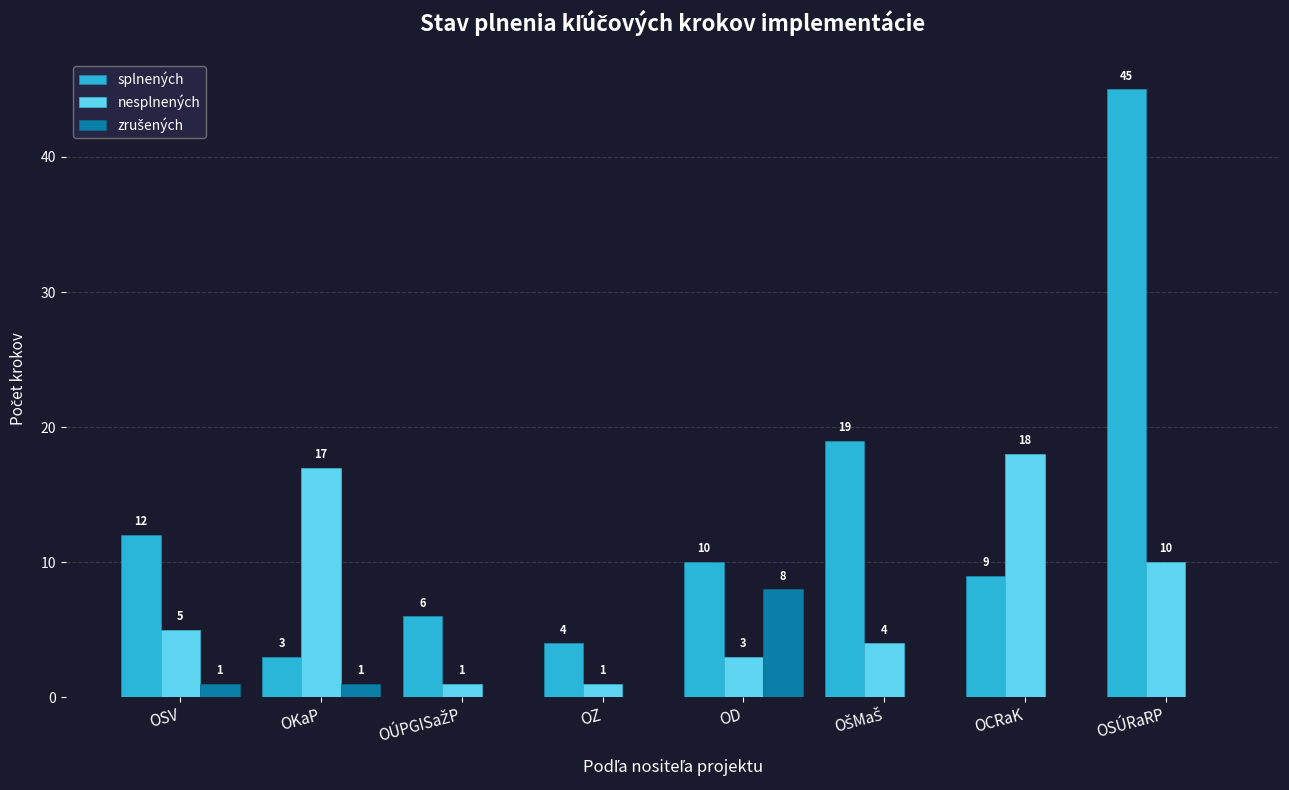

What is the approximate value of splnených at OD, to the nearest 10?

10